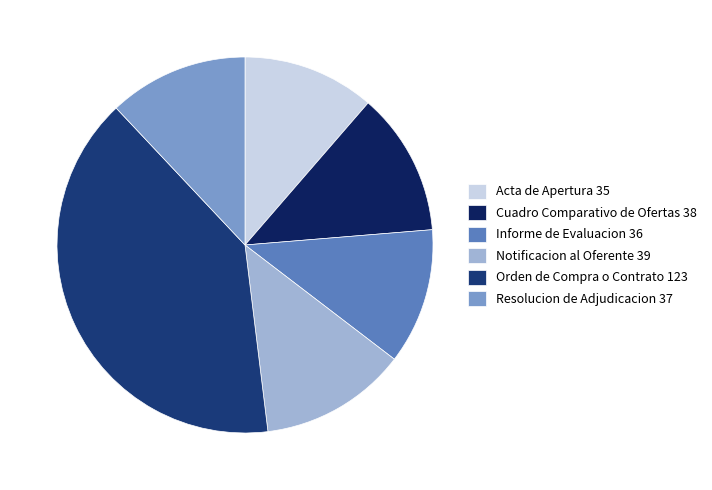

How many segments does this pie chart have?

6